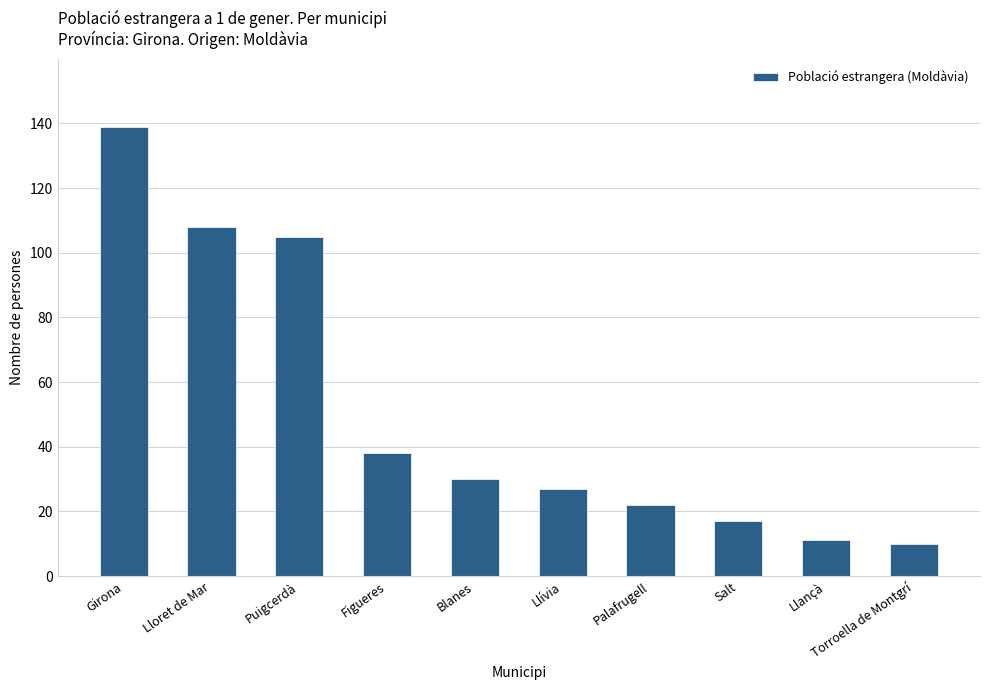

What is the value of the 3rd bar from the left?

105